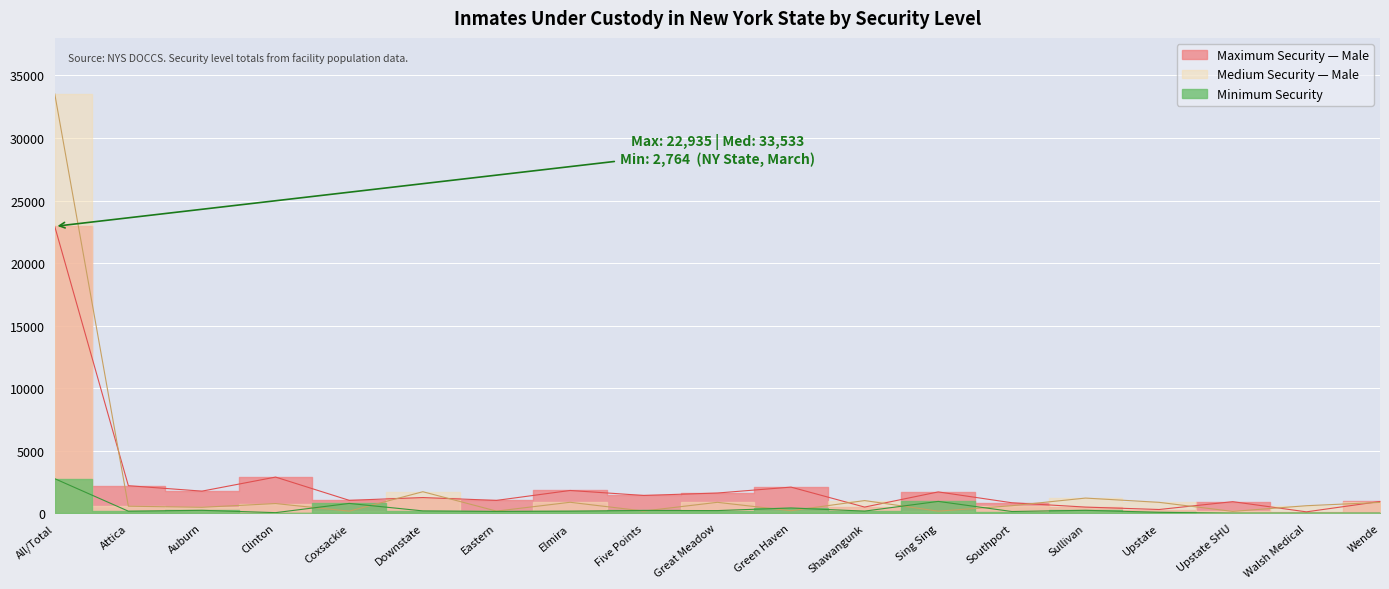

What is the label of the 19th point from the right?

All/Total